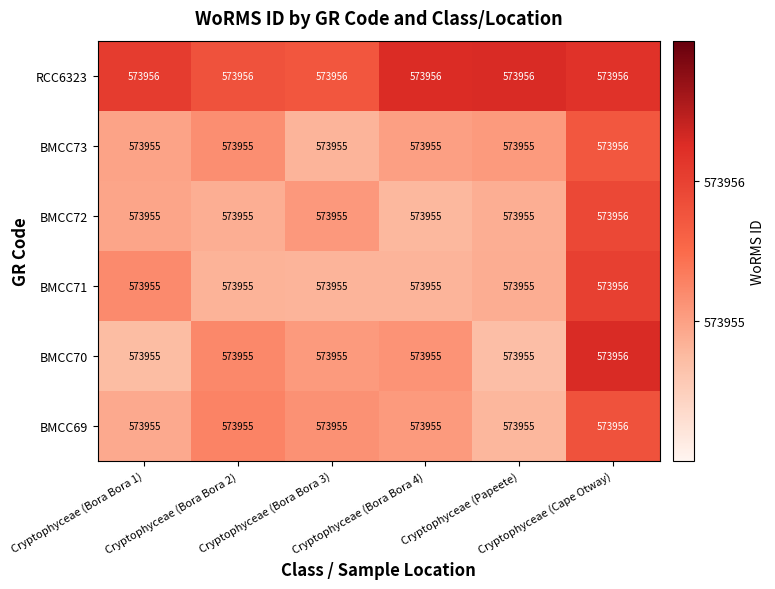

Count the number of categories in the chart.

6